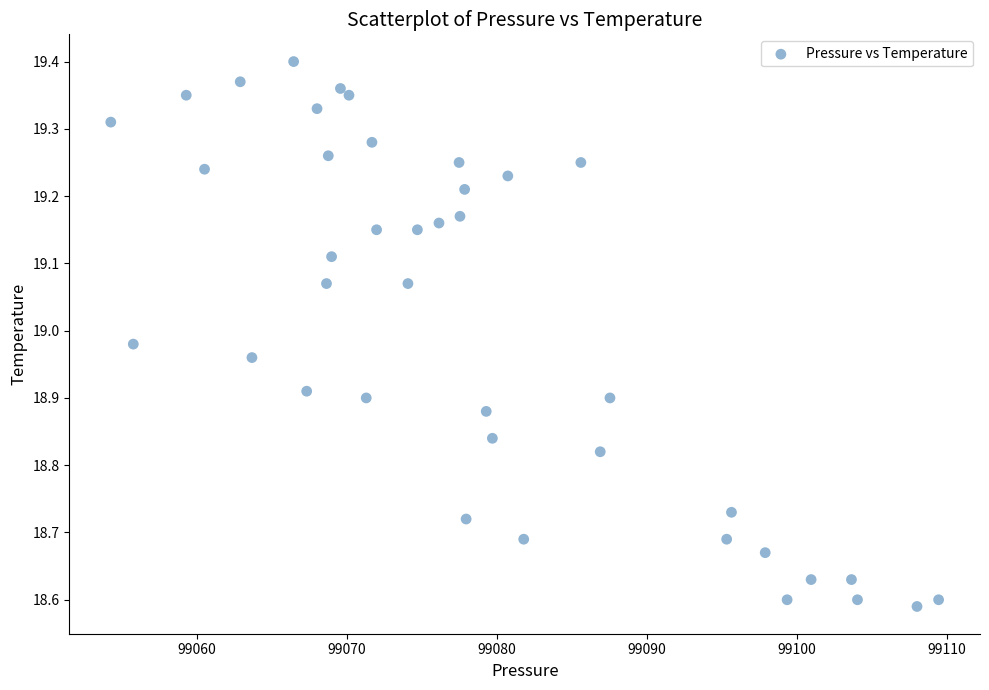

What is the range of Y values (max minus min)?

0.8